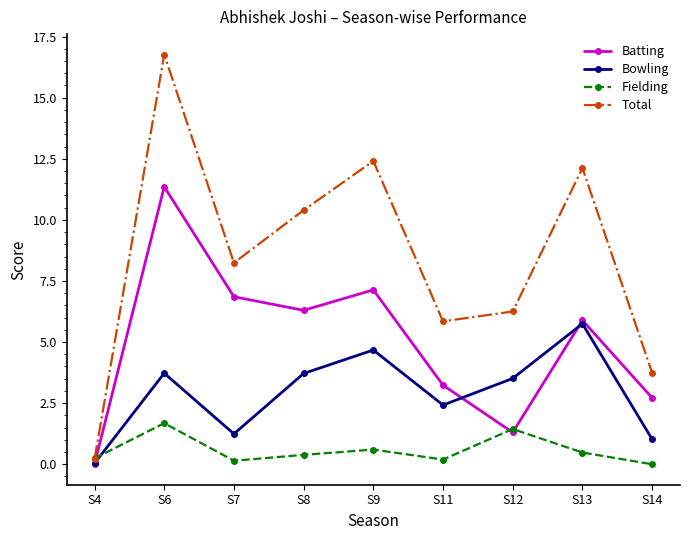

Where is Total nearest to the value 8?

S7